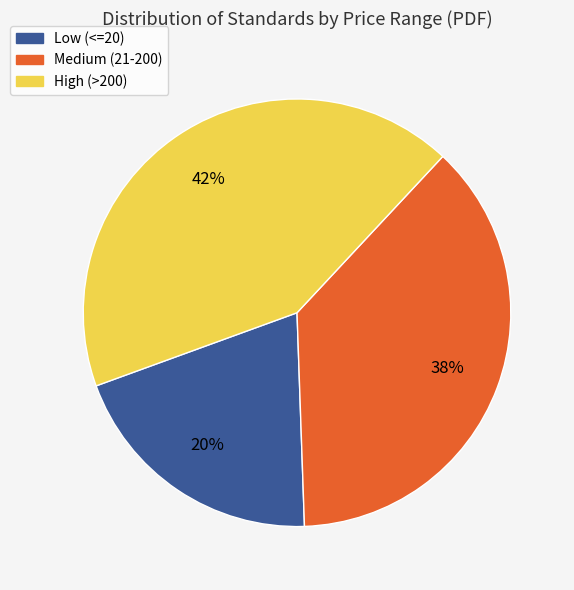

Is the sum of High (>200) and Low (<=20) greater than half?

Yes